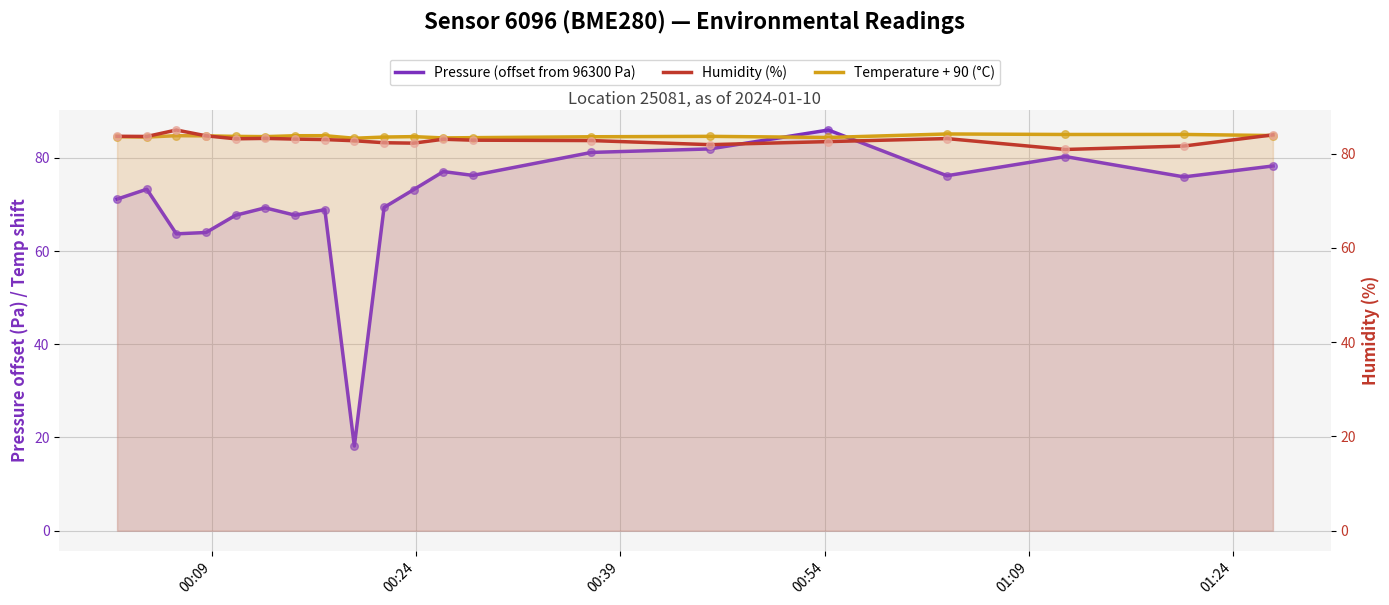

Which series has the largest total across all categories?

Temperature + 90 (°C)